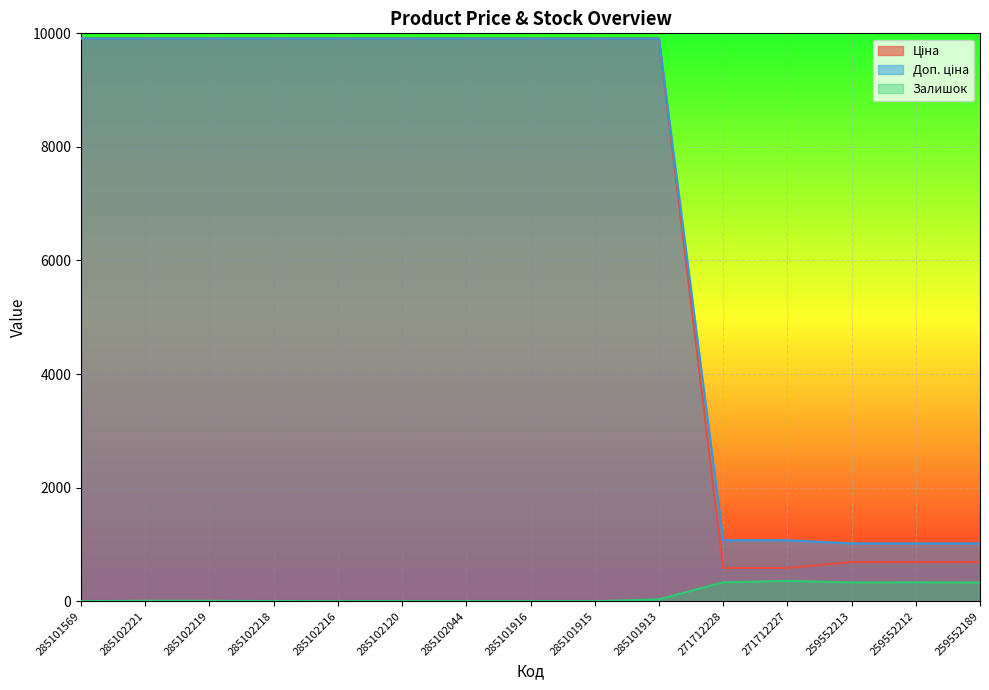

At which category does the chart reach its peak across all series?

285101569